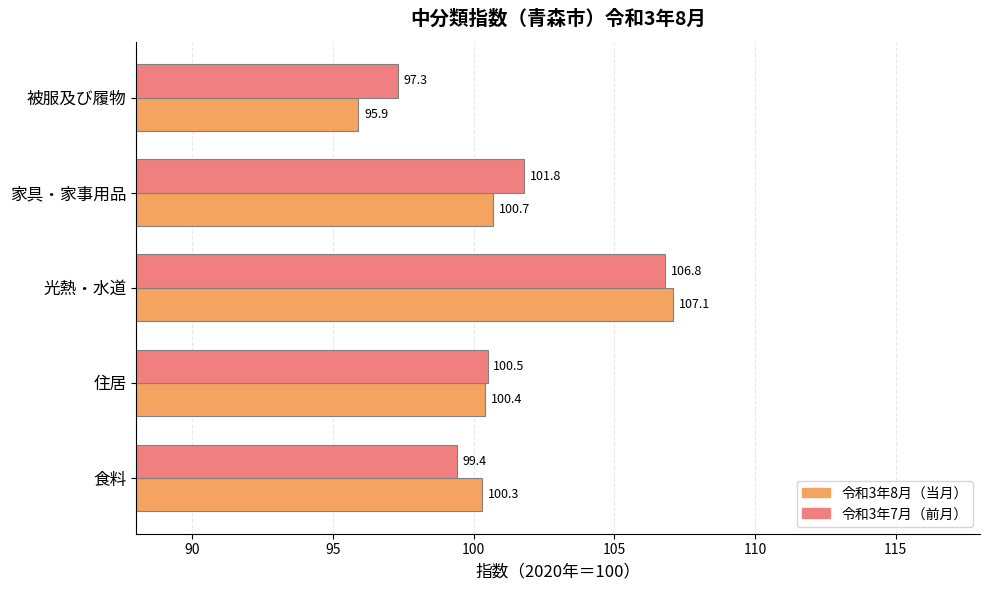

Is it true that 令和3年8月（当月） equals 159.2 at 住居?

False